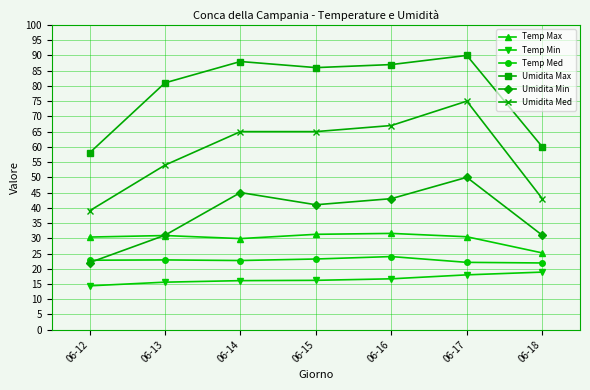

What is the difference between the highest and lowest values at 06-13?

65.4